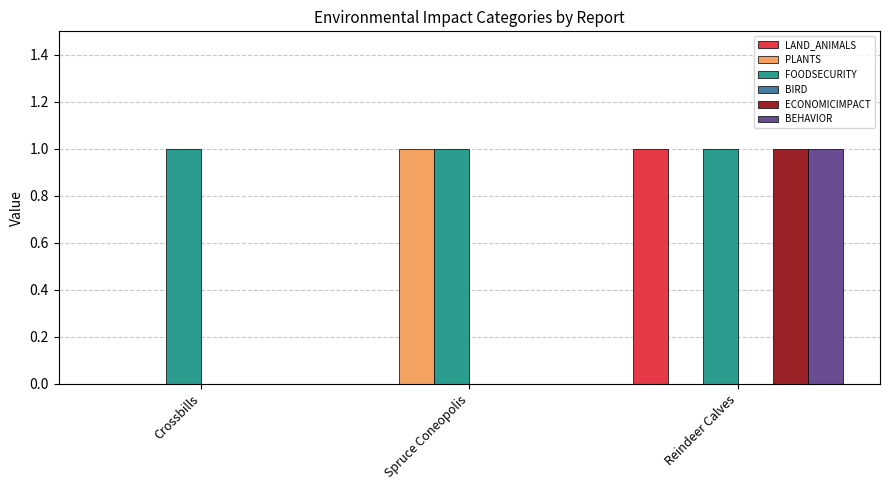

How many distinct data groups are displayed?

5